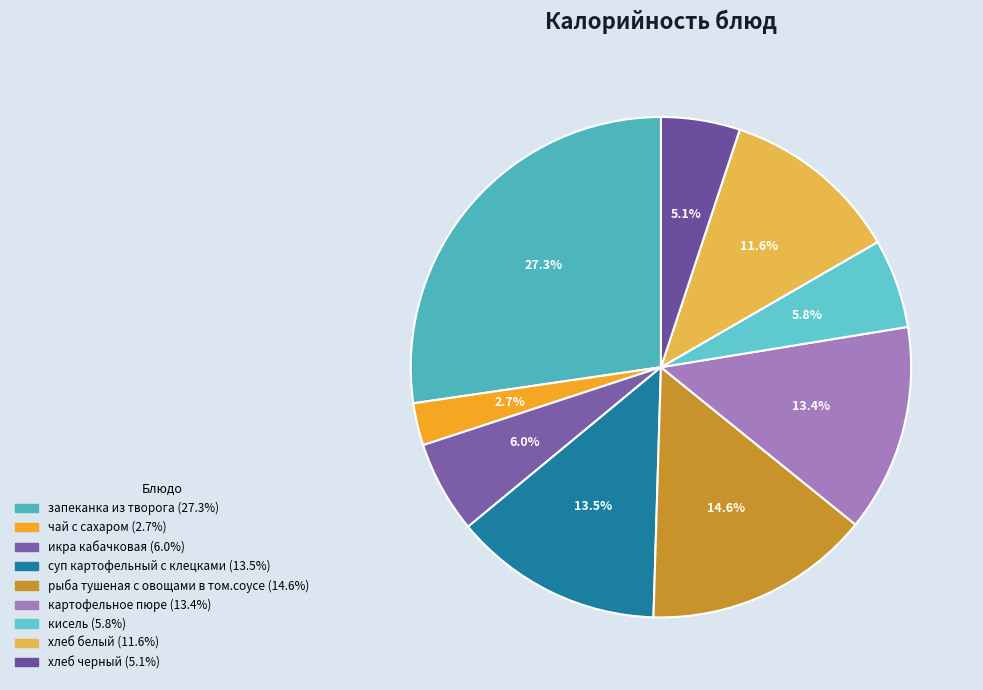

The суп картофельный с клецками slice represents 14% of the pie. True or false?

True